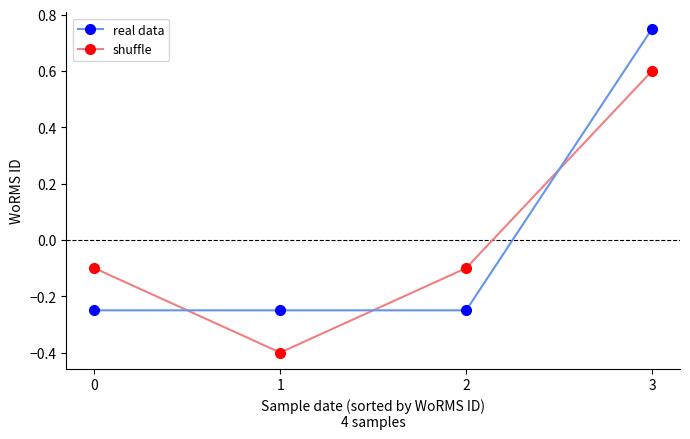

Is the value of real data at 1 greater than the value of shuffle at 2?

No